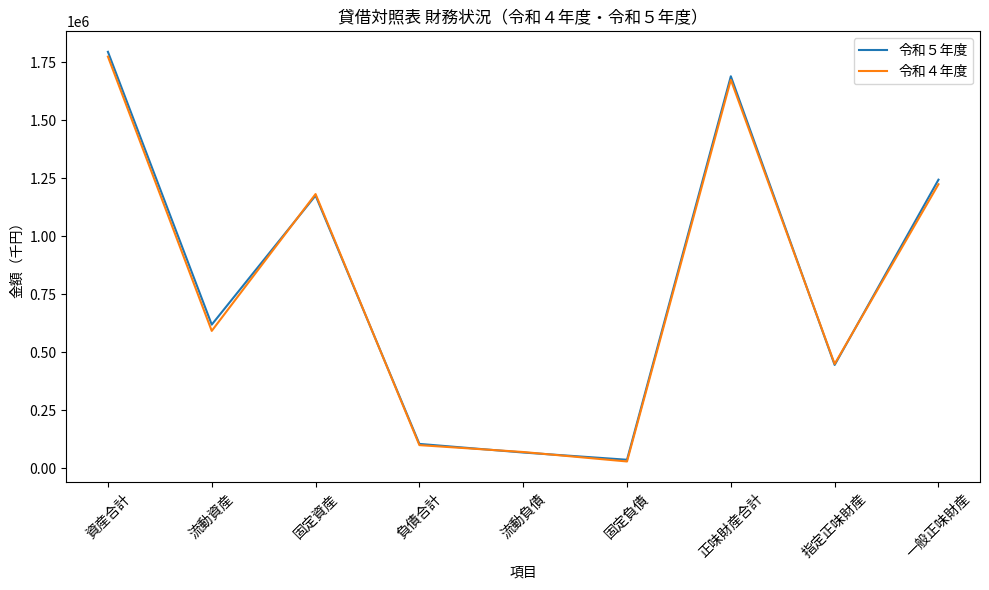

Reading right to left, extract all data points from this chart.

令和５年度: 一般正味財産=1243318	指定正味財産=445400	正味財産合計=1688718	固定負債=37094	流動負債=68222	負債合計=105316	固定資産=1174959	流動資産=619074	資産合計=1794033
令和４年度: 一般正味財産=1223727	指定正味財産=449600	正味財産合計=1673327	固定負債=29679	流動負債=70423	負債合計=100102	固定資産=1181405	流動資産=592024	資産合計=1773428